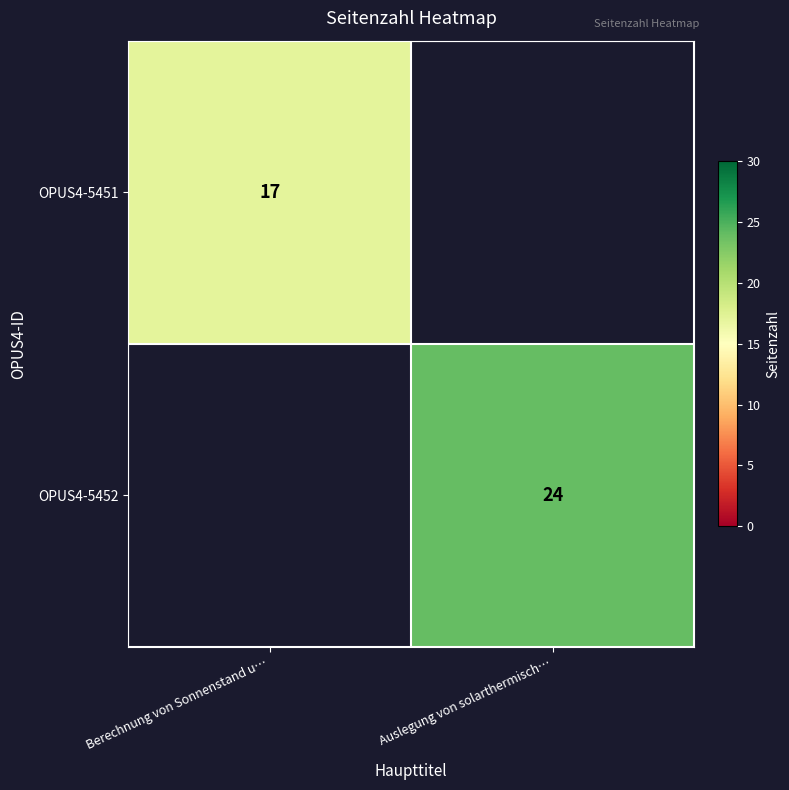

Count the number of categories in the chart.

2